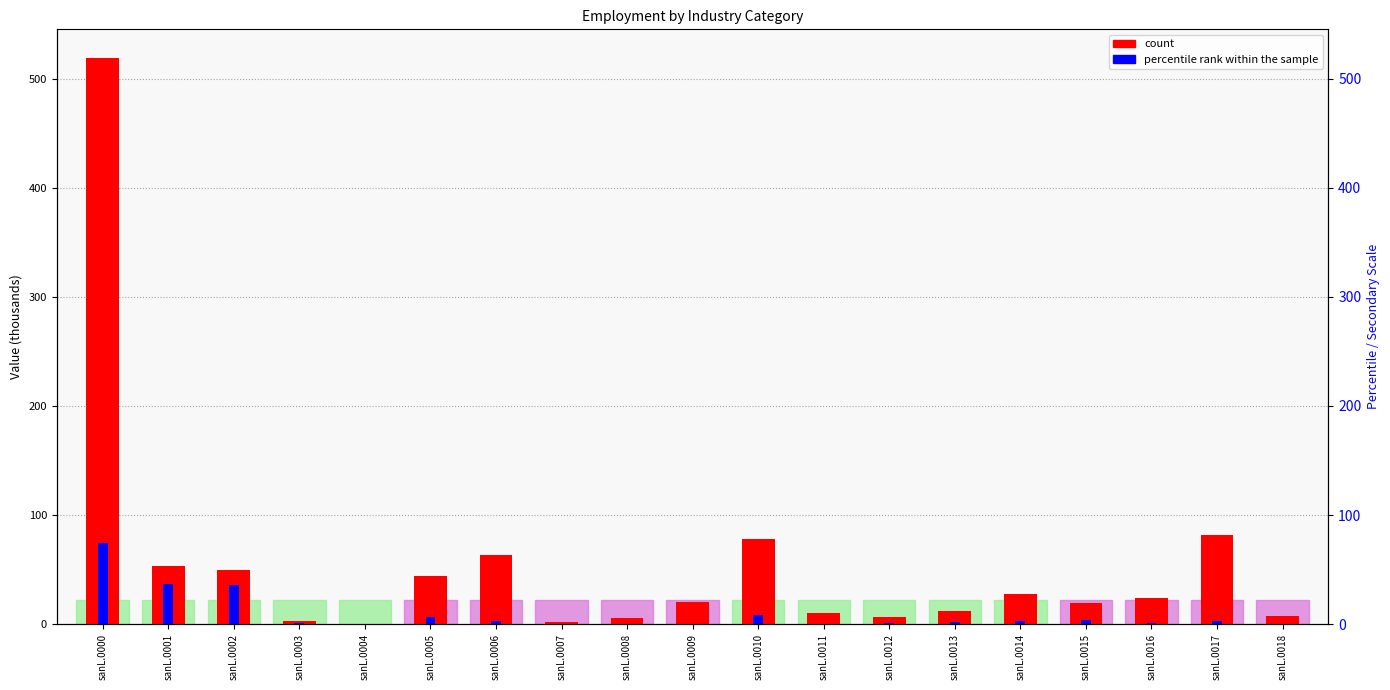

Is the value of count at sanL.0001 greater than the value of percentile rank within the sample at sanL.0001?

Yes